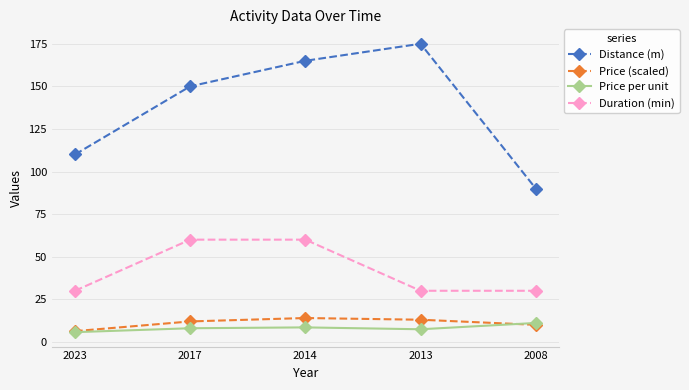

What is the total value across all series at 2014?

247.5